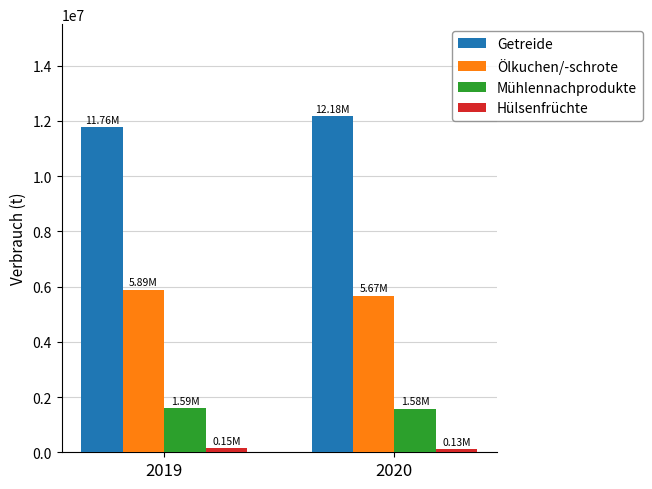

How many distinct data groups are displayed?

4